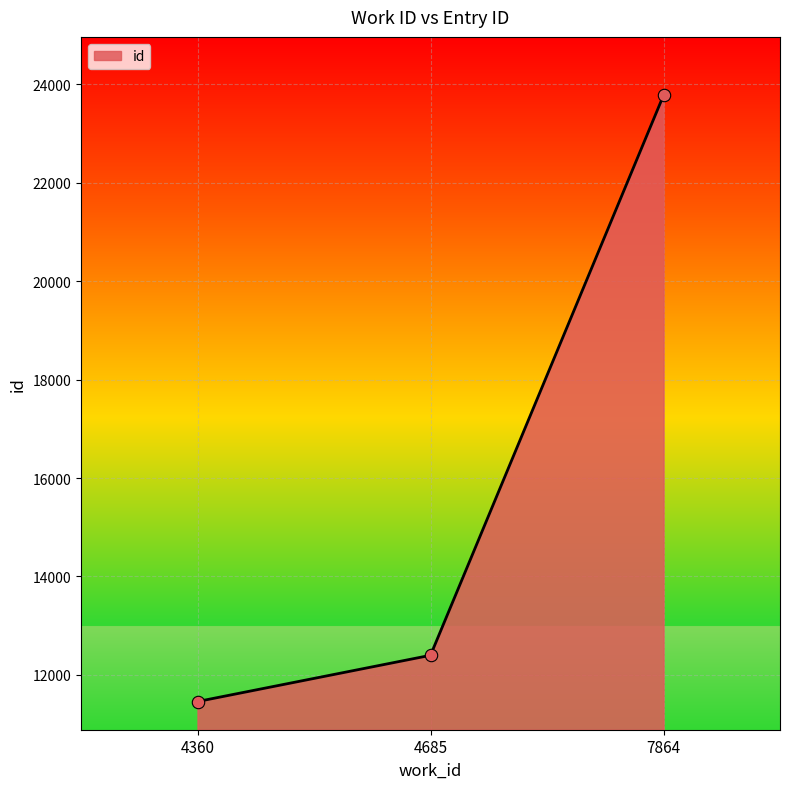

What is the change in value from 4685 to 7864?

+11381